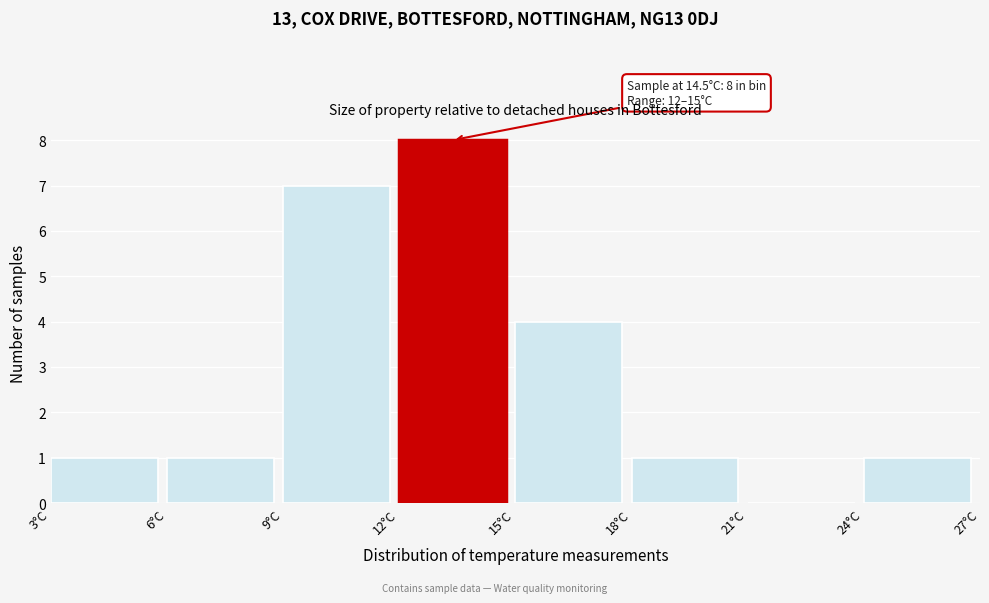

Over which range of the x-axis is the bar tallest?

12 to 15